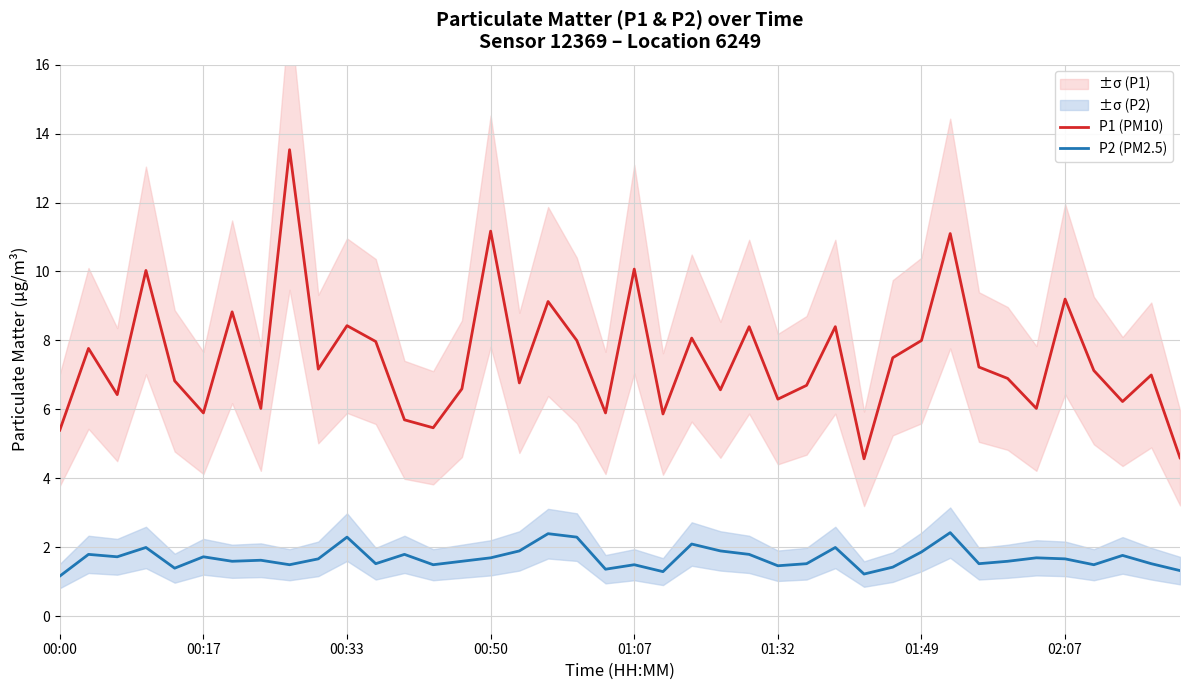

The P1 (PM10) series shows 6.3 at 01:32. True or false?

True